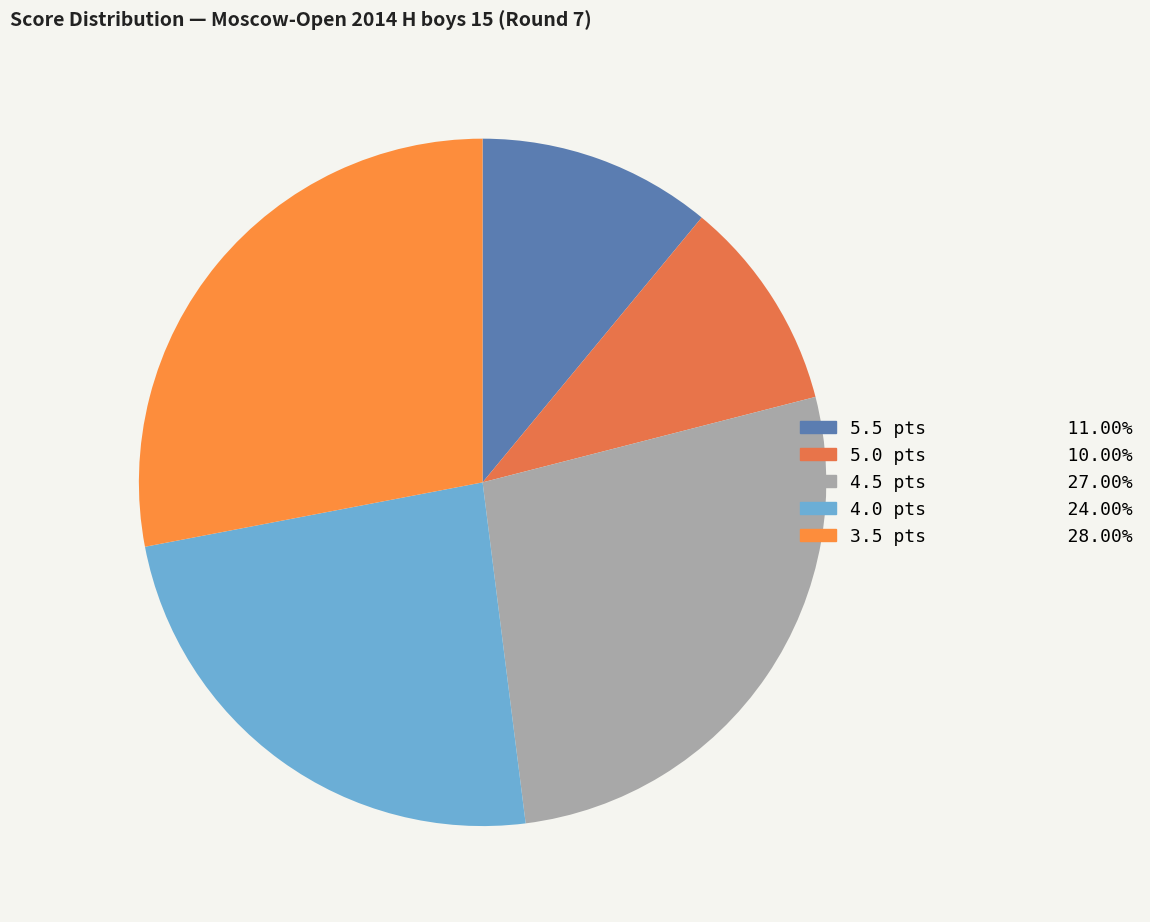

Count the number of slices in the pie.

5